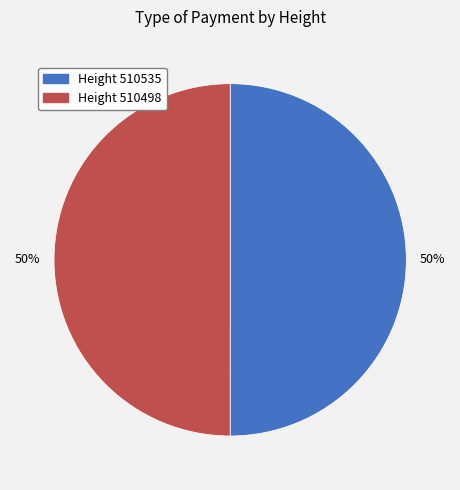

To the nearest percent, what is the average slice percentage?

50%